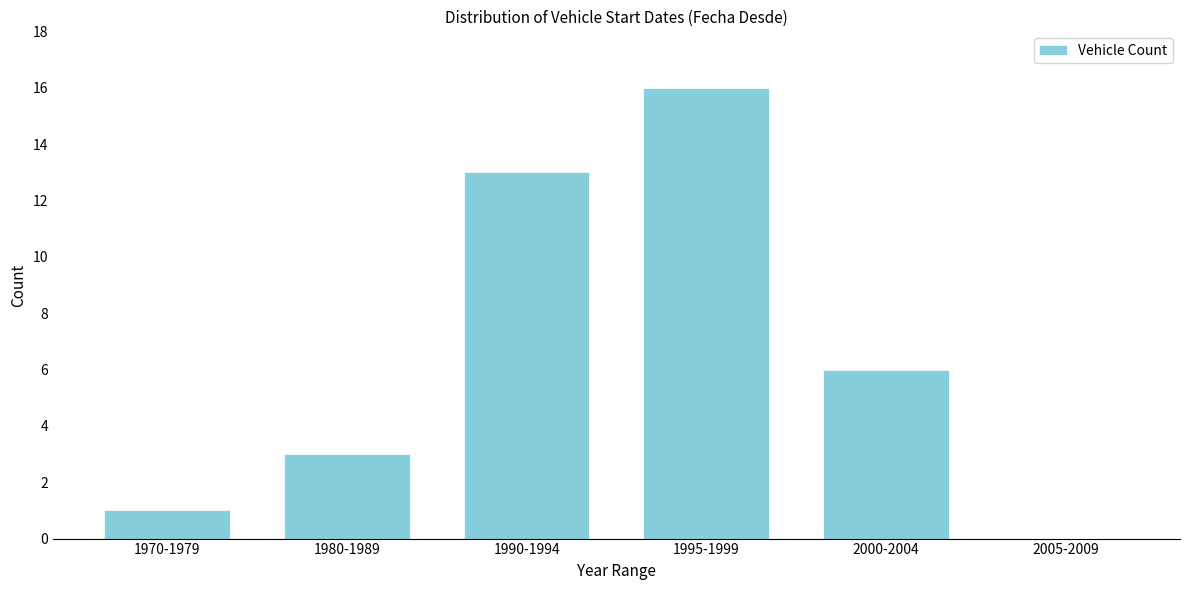

Reading left to right, transcribe all the data shown in this chart.

1970-1979=1	1980-1989=3	1990-1994=13	1995-1999=16	2000-2004=6	2005-2009=0